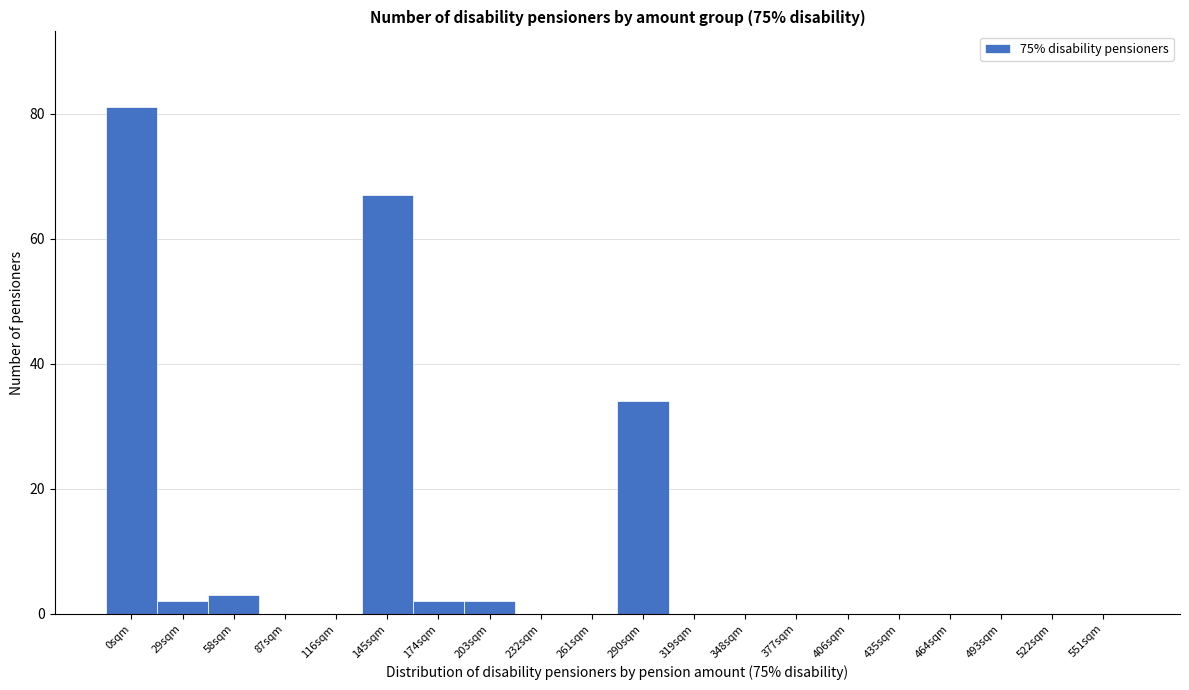

Reading left to right, extract all data points from this chart.

0sqm=81	29sqm=2	58sqm=3	87sqm=0	116sqm=0	145sqm=67	174sqm=2	203sqm=2	232sqm=0	261sqm=0	290sqm=34	319sqm=0	348sqm=0	377sqm=0	406sqm=0	435sqm=0	464sqm=0	493sqm=0	522sqm=0	551sqm=0